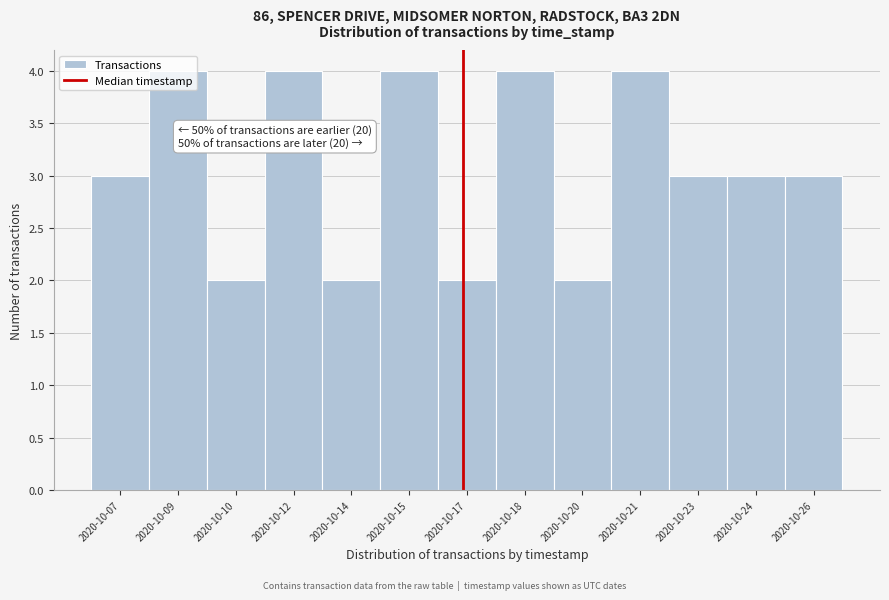

Between 2020-10-10 and 2020-10-24, which is larger?

2020-10-24